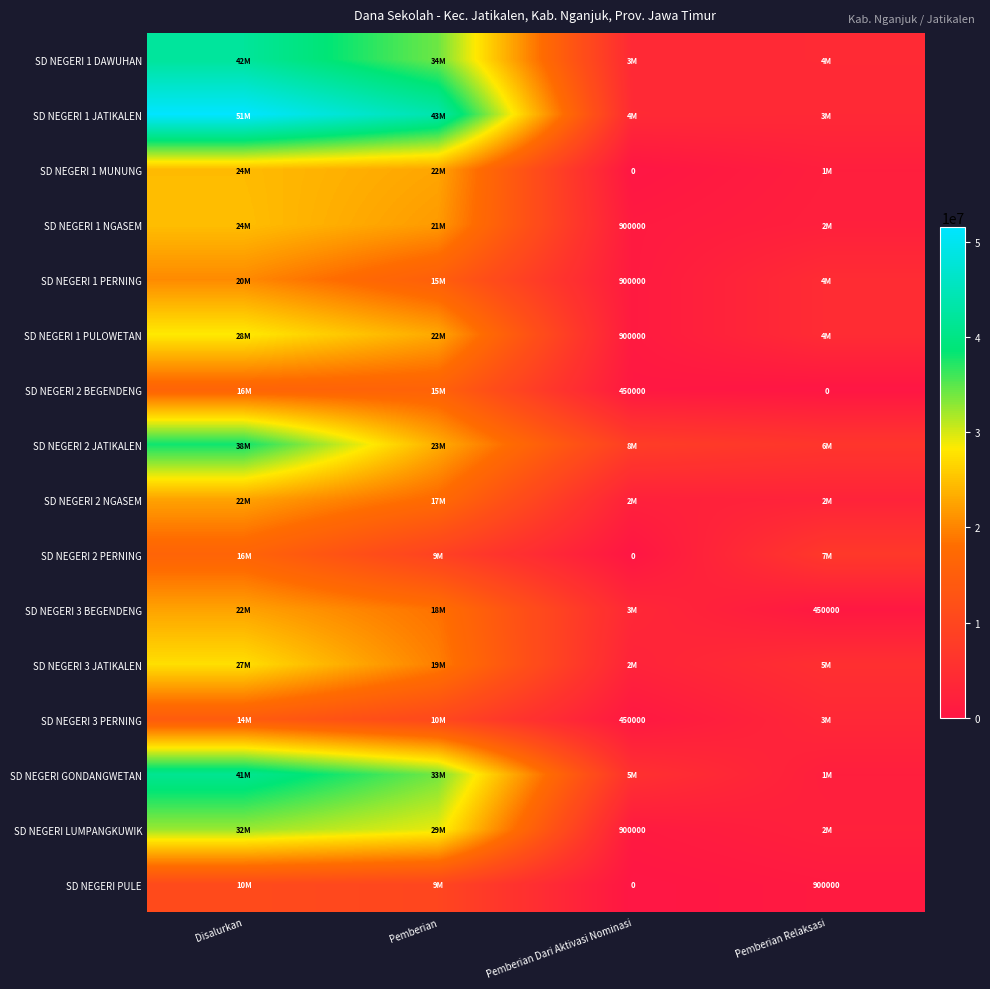

Is it true that SD NEGERI 3 PERNING equals 450000 at Pemberian Dari Aktivasi Nominasi?

True